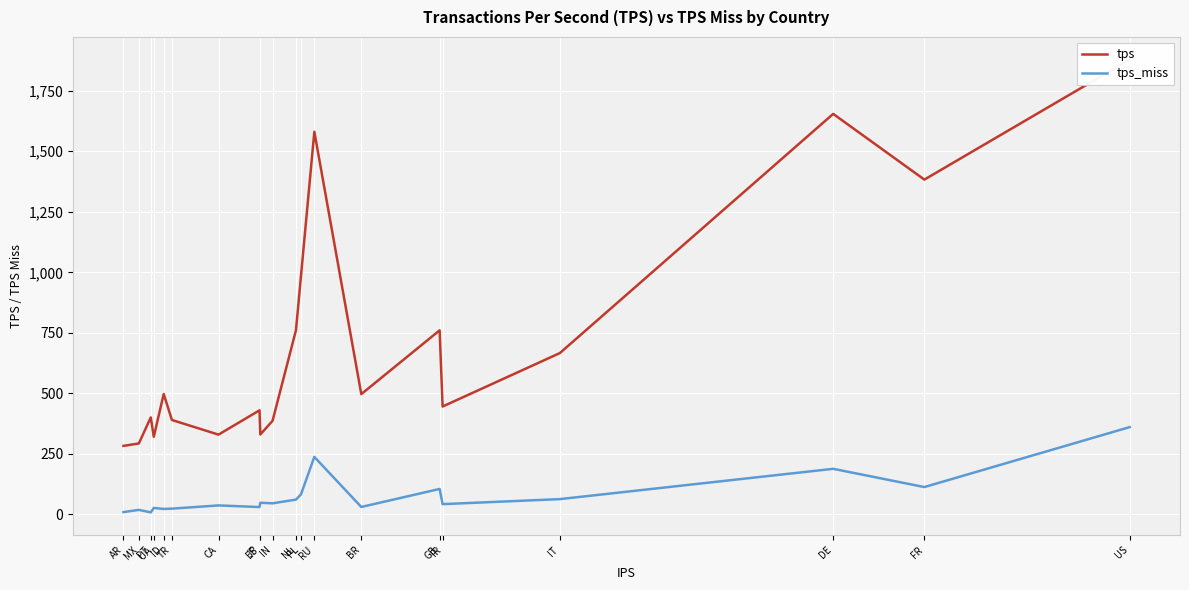

What is the sum of the tps_miss values at IN and NL?

107.1